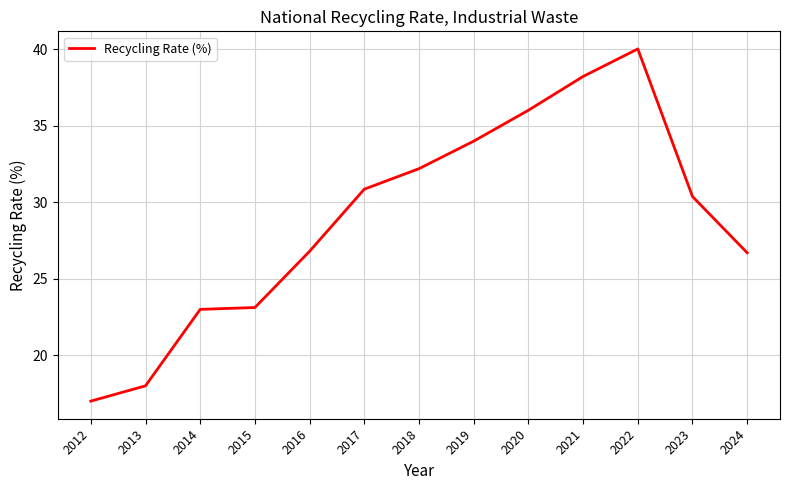

What is the maximum value shown in the chart?

40.0